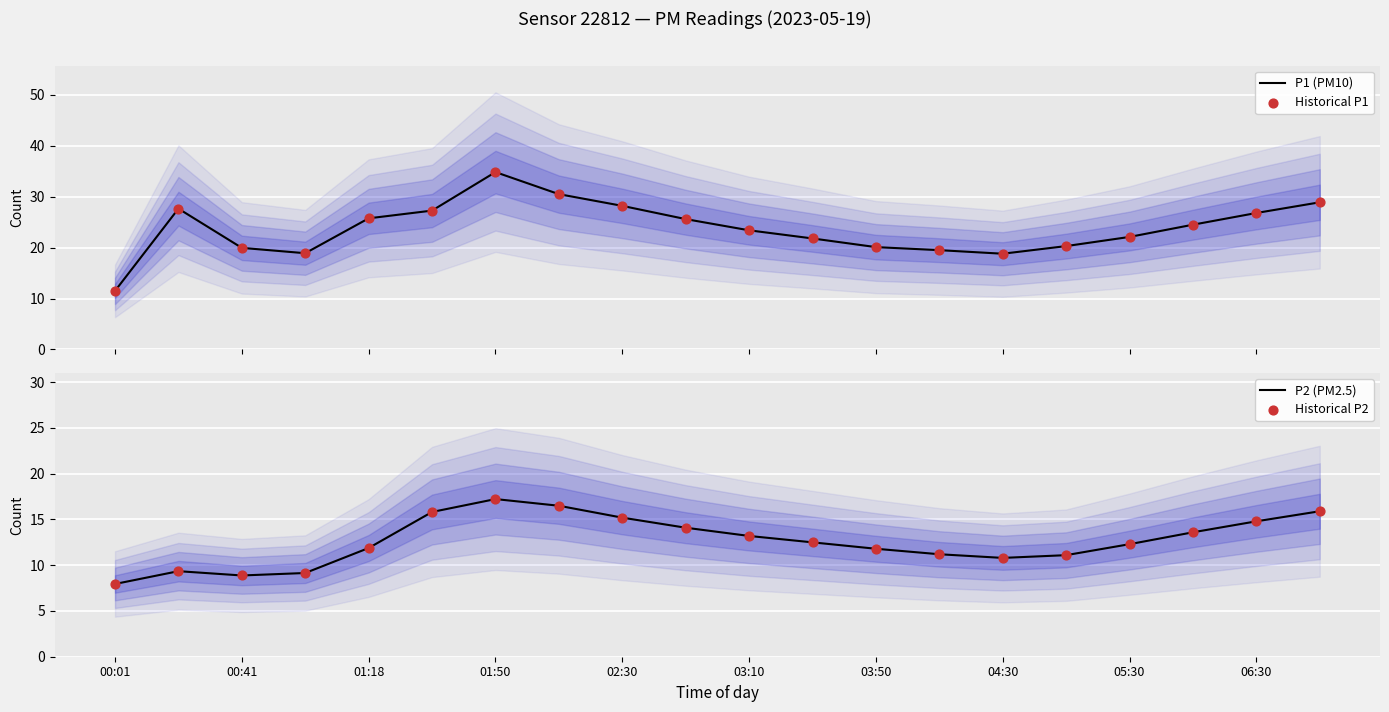

What are all the series names shown in the legend?

P1 (PM10), Historical P1, P2 (PM2.5), Historical P2